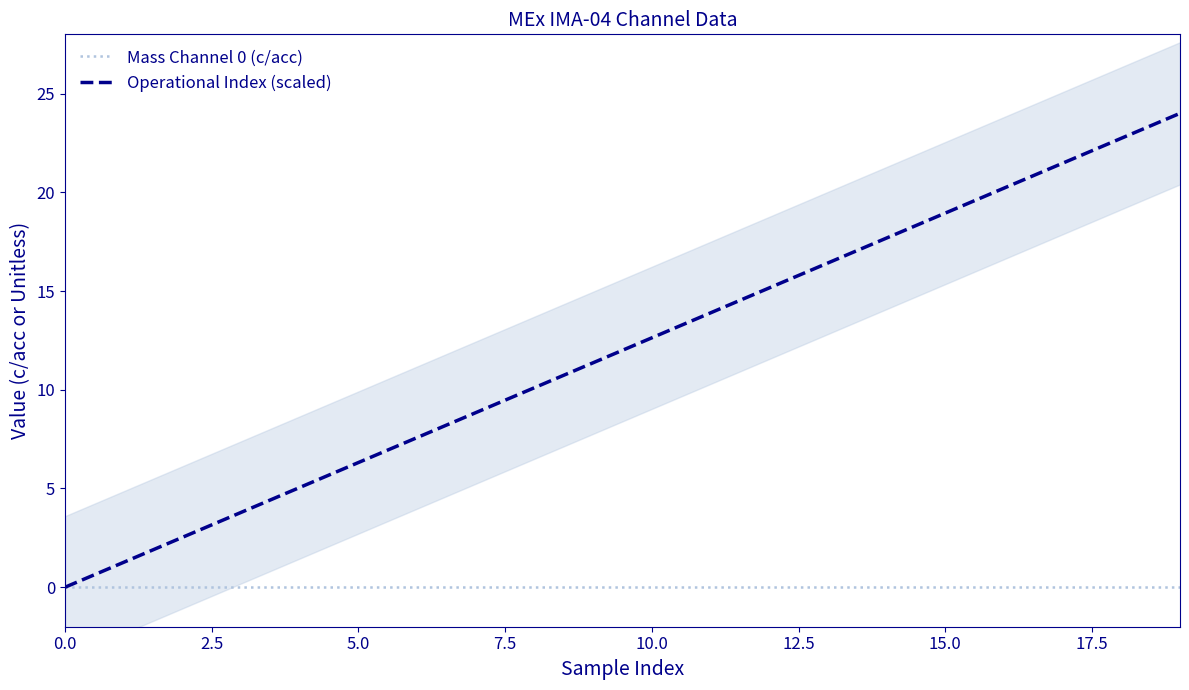

List the series in order of their overall mean, lowest first.

Mass Channel 0 (c/acc), Operational Index (scaled)